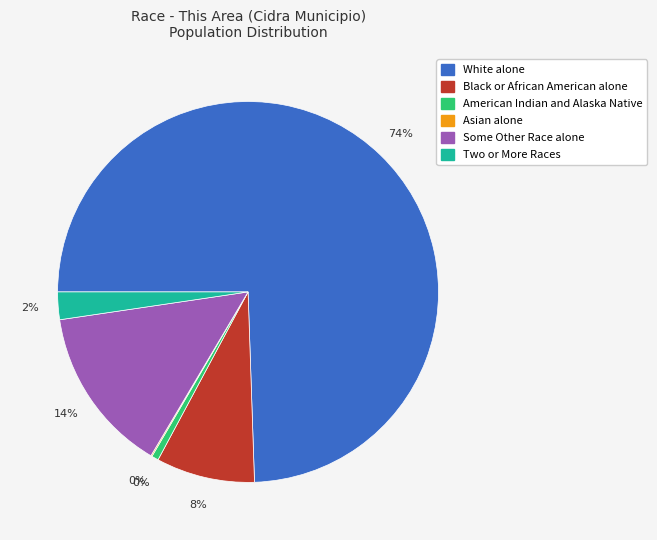

The American Indian and Alaska Native slice represents 1% of the pie. True or false?

True